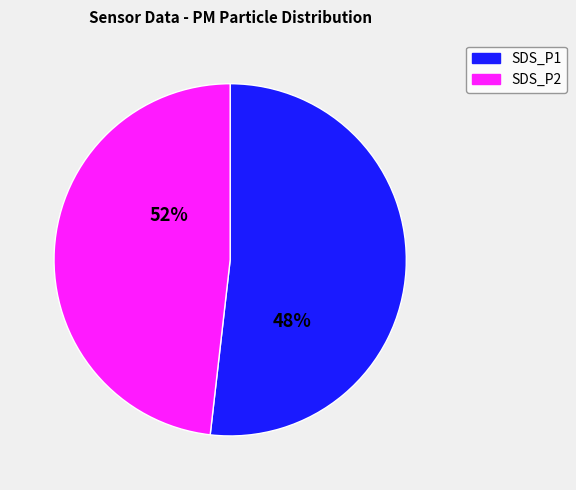

Count the number of slices in the pie.

2